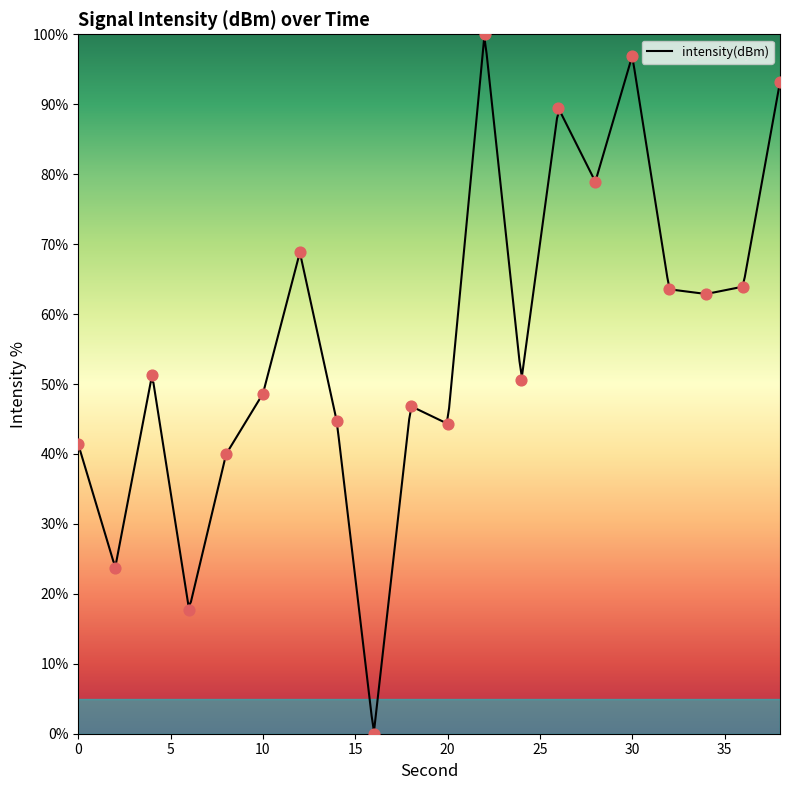

Which has a higher value, 4 or 18?

4